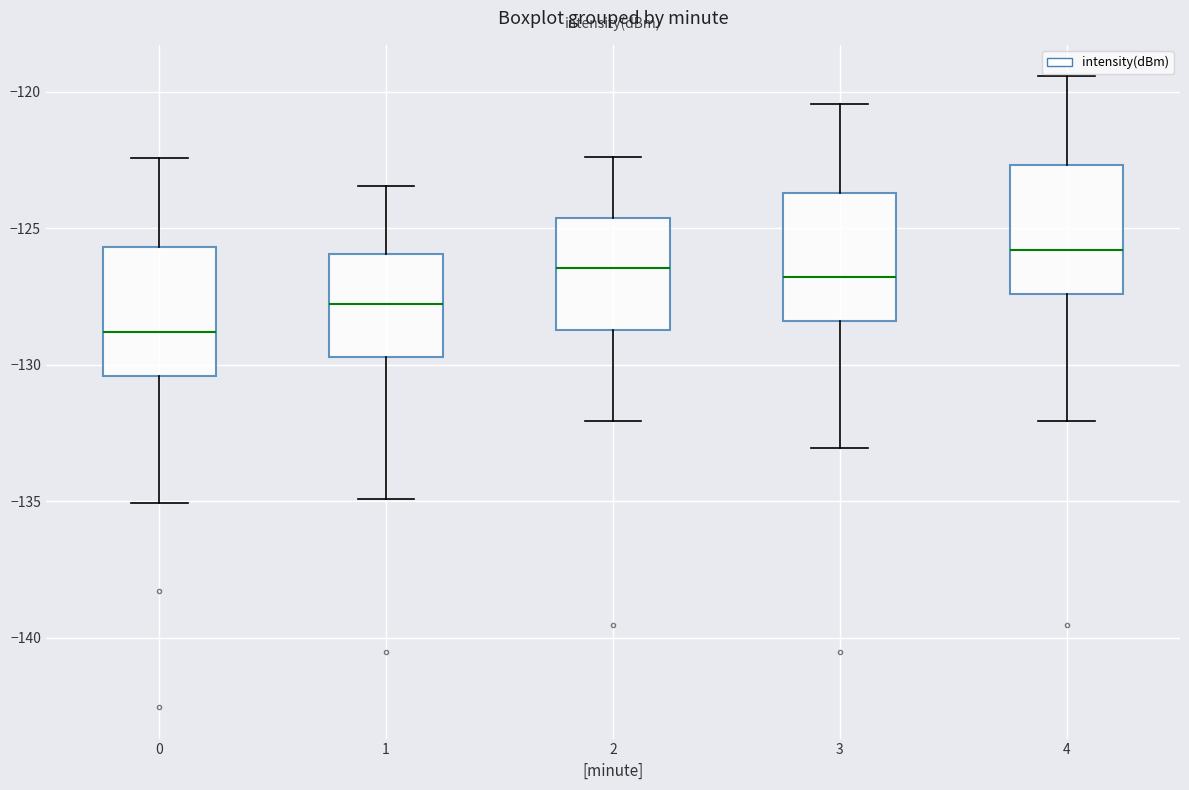

Reading left to right, transcribe this box plot: for each box, give where its median line is, the range the box spans, and where its two whiskers end, as read against the y-axis. The values are not printed on the chart, so give them approximately, as read against the axis.

0: median -129.0, box -130.5 to -125.5, whiskers -135.0 to -122.5
1: median -128.0, box -129.5 to -126.0, whiskers -135.0 to -123.5
2: median -126.5, box -128.5 to -124.5, whiskers -132.0 to -122.5
3: median -127.0, box -128.5 to -123.5, whiskers -133.0 to -120.5
4: median -126.0, box -127.5 to -122.5, whiskers -132.0 to -119.5